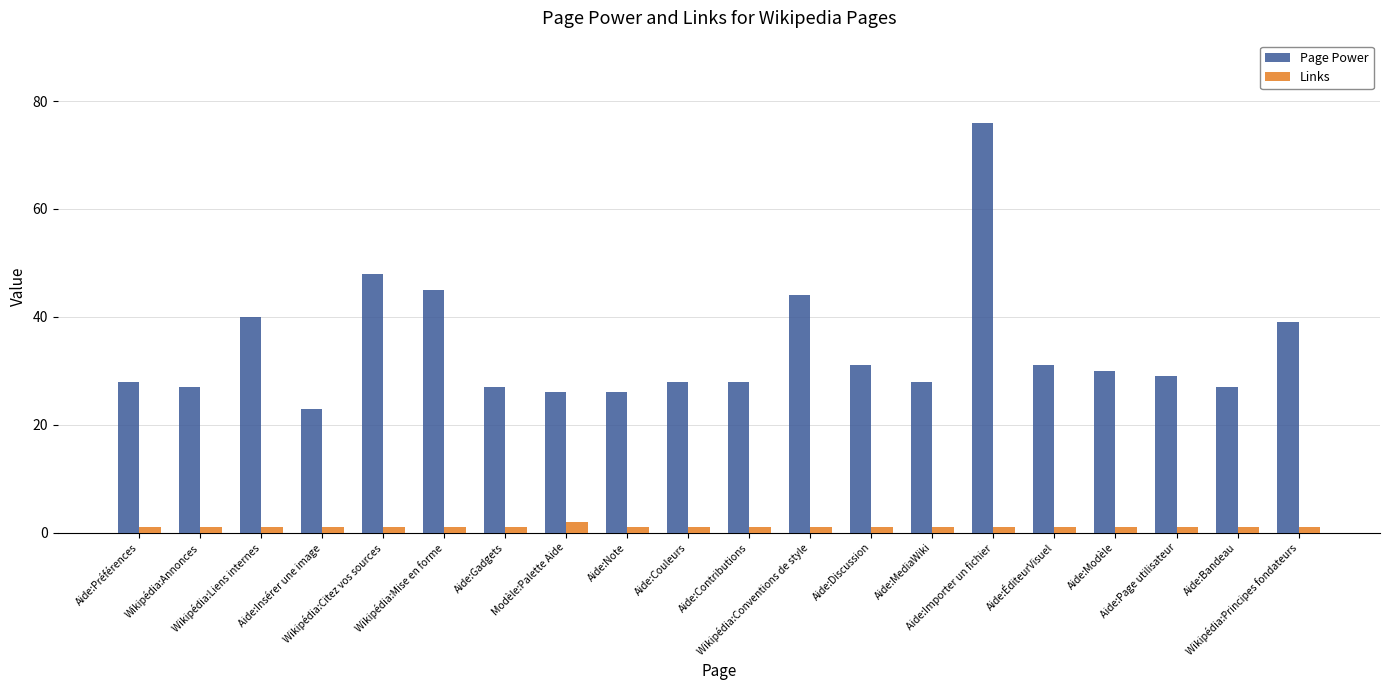

Is it true that Links equals 1 at Aide:Bandeau?

True